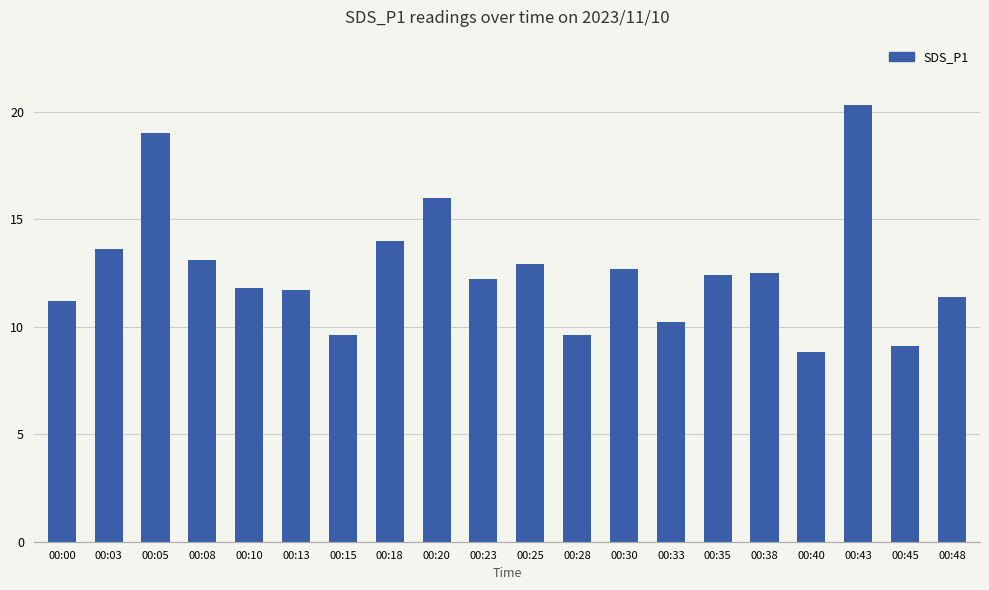

The value at 00:33 is 10.2. True or false?

True